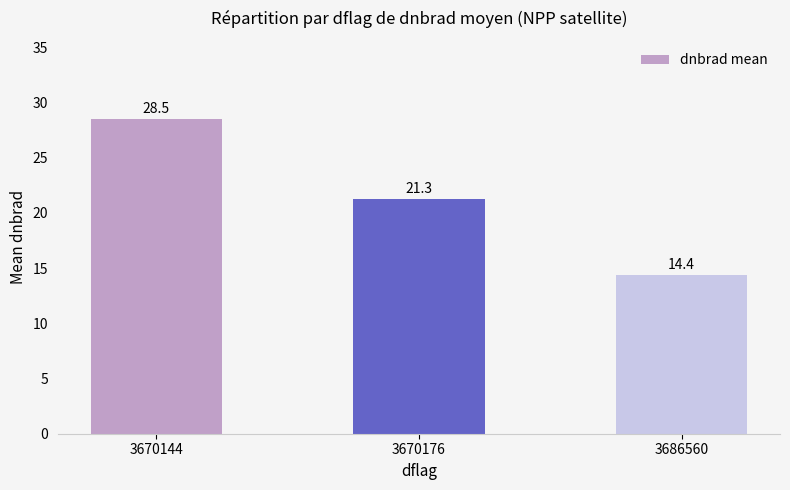

What is the value of the 2nd bar from the left?

21.3